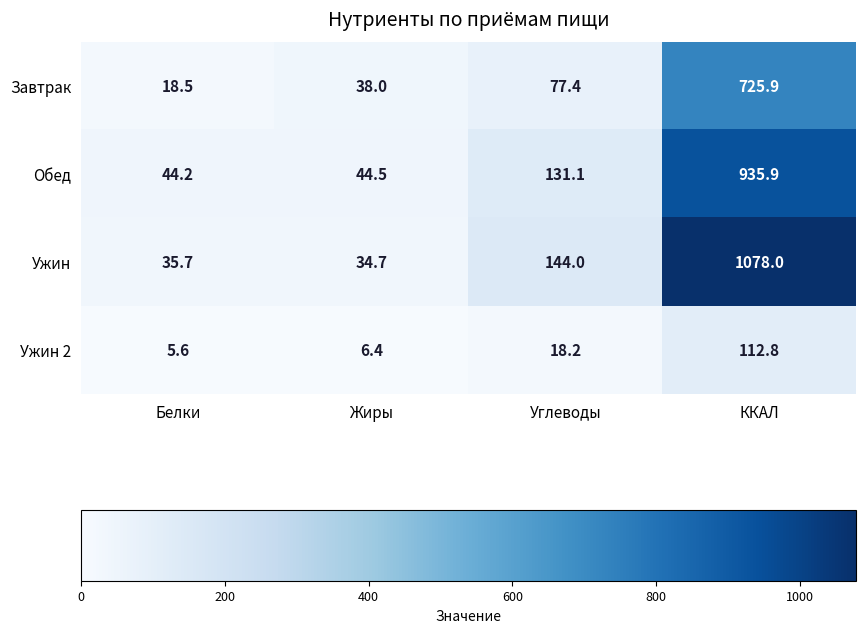

At which label is Обед closest to 490?

Углеводы